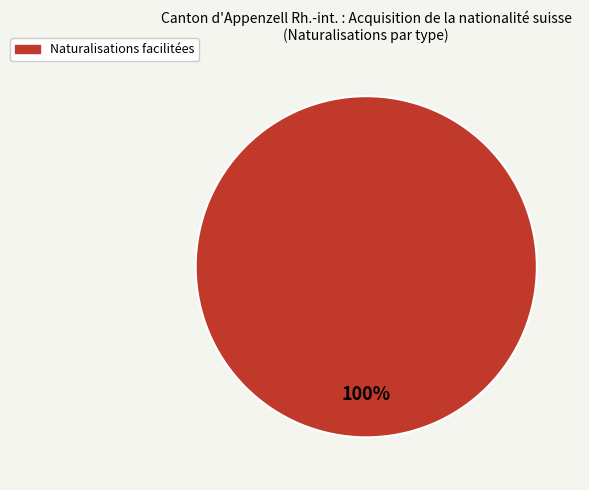

What percentage is the Naturalisations facilitées slice, to the nearest percent?

100%